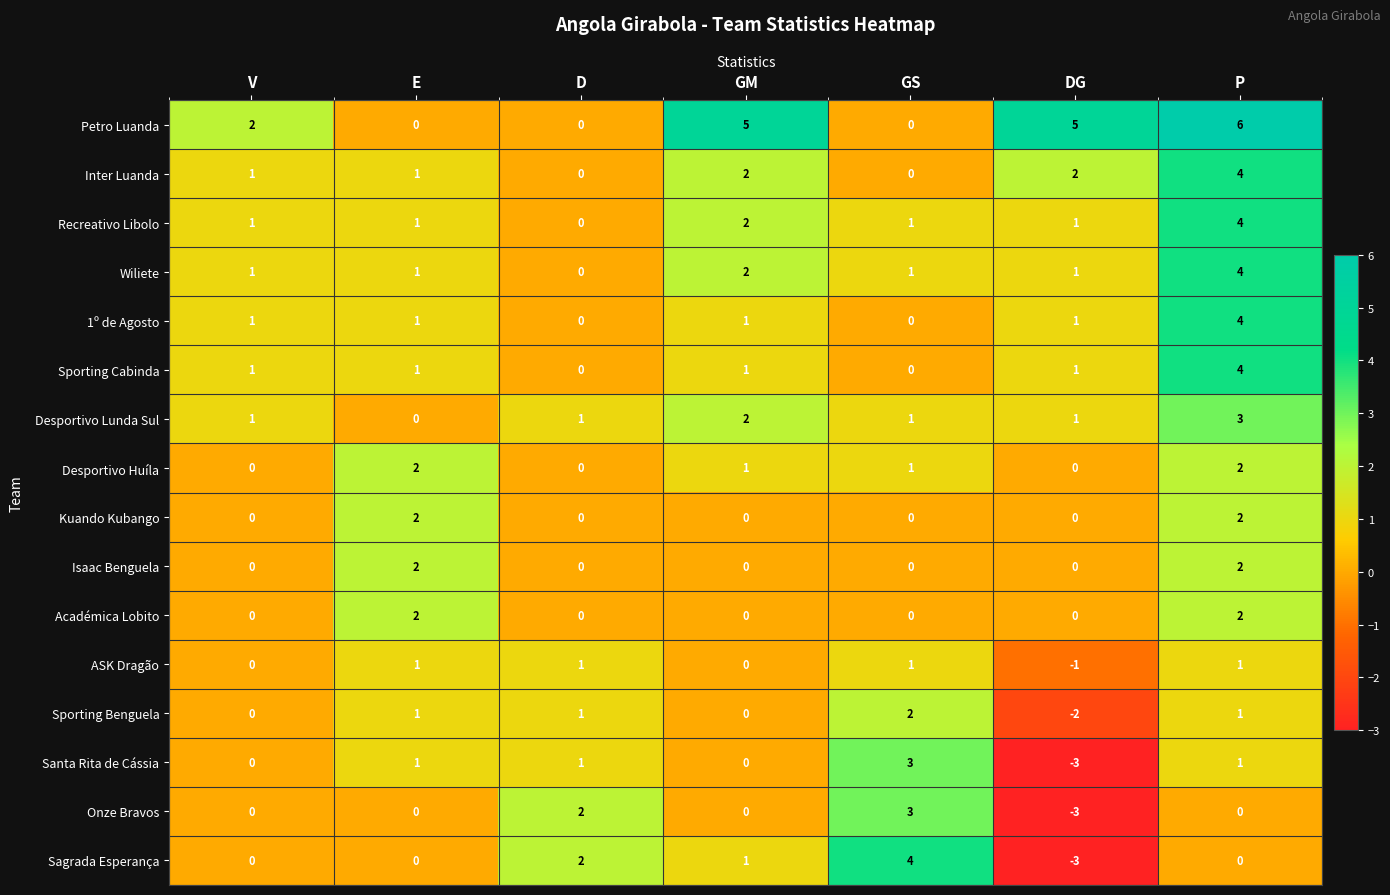

True or false: Isaac Benguela has a value of 1 at D.

False